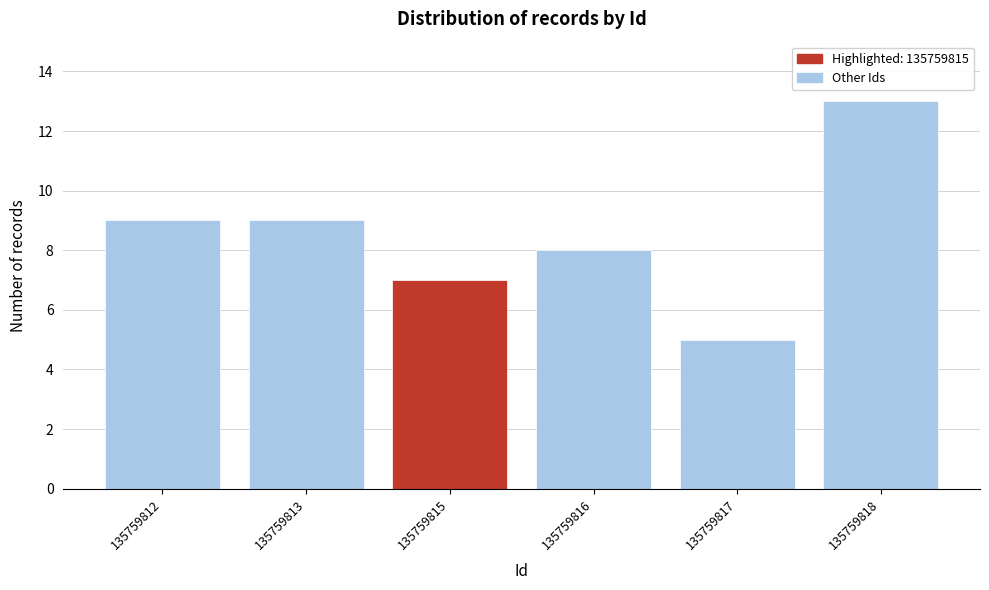

Reading left to right, extract all data points from this chart.

135759812=9	135759813=9	135759815=7	135759816=8	135759817=5	135759818=13